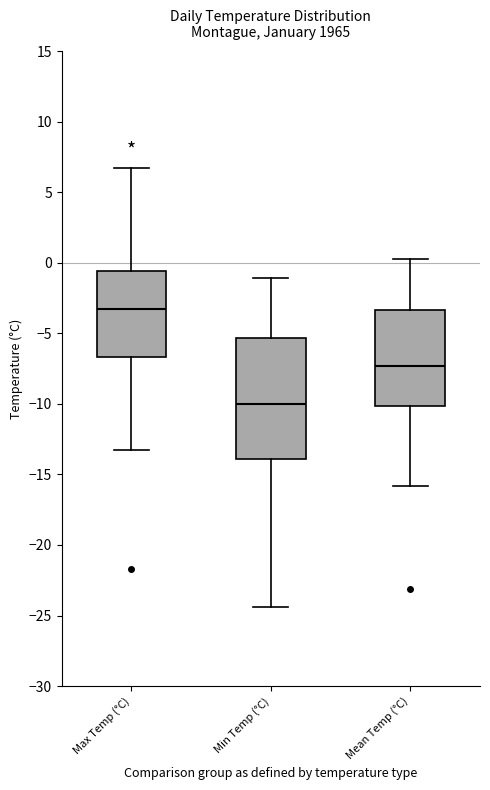

Where does the median line of the box for Max Temp (°C) sit on the y-axis? The values are not printed on the chart, so give them approximately, as read against the axis.

-3.5